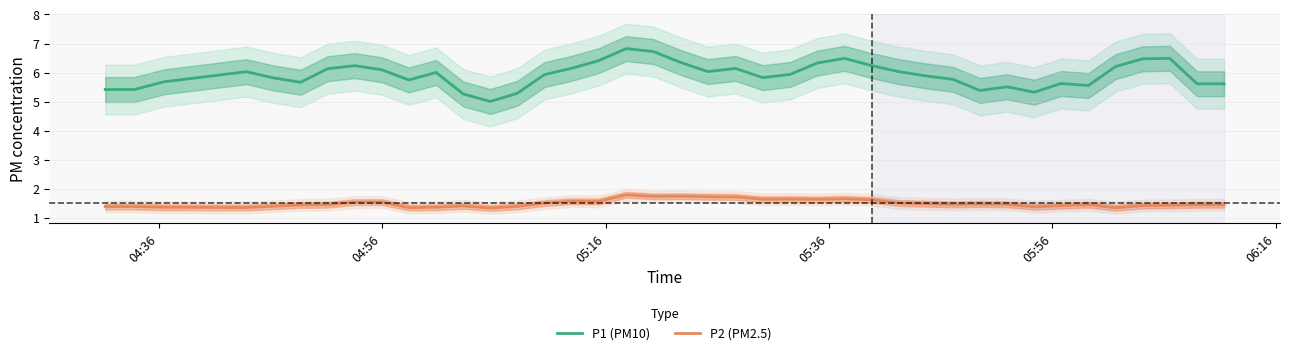

True or false: P1 (PM10) has more than 1 points higher than both neighbors.

True